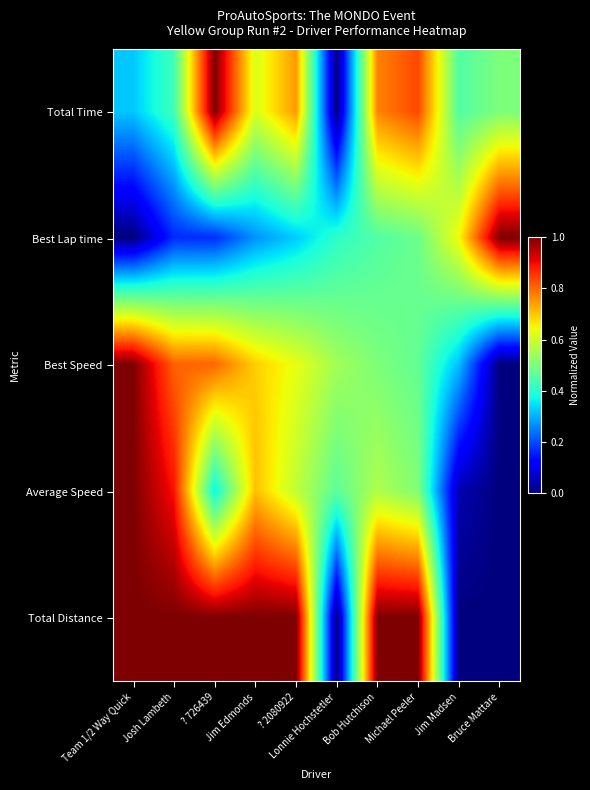

At which category is the sum across all series the highest?

? 726439